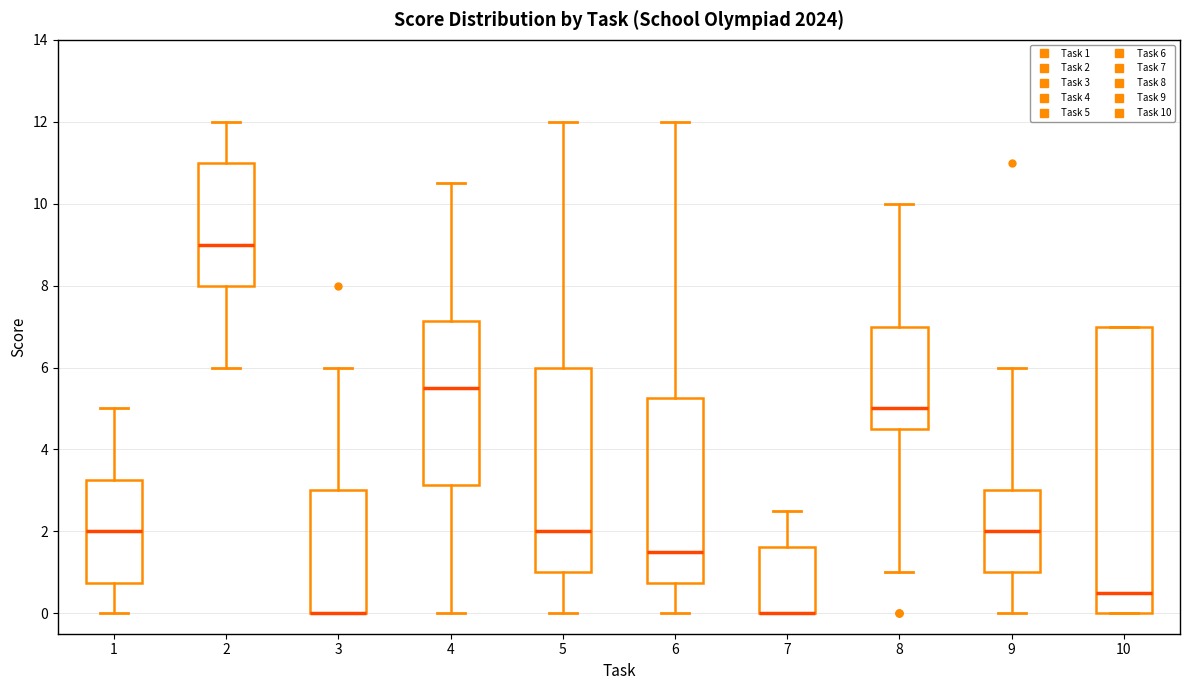

Where does the median line of the box at x = 1 sit on the y-axis? The values are not printed on the chart, so give them approximately, as read against the axis.

2.0